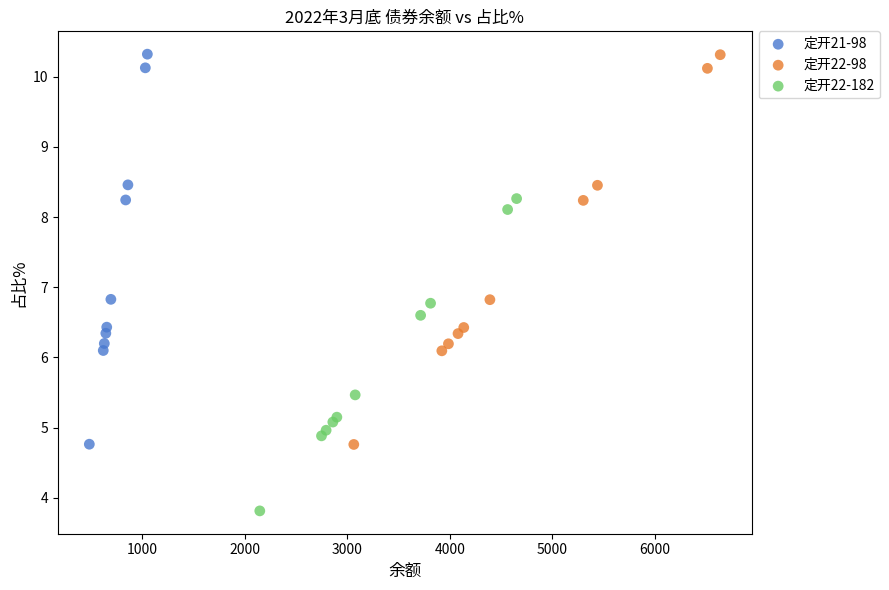

Which series has the widest spread of Y values?

定开21-98